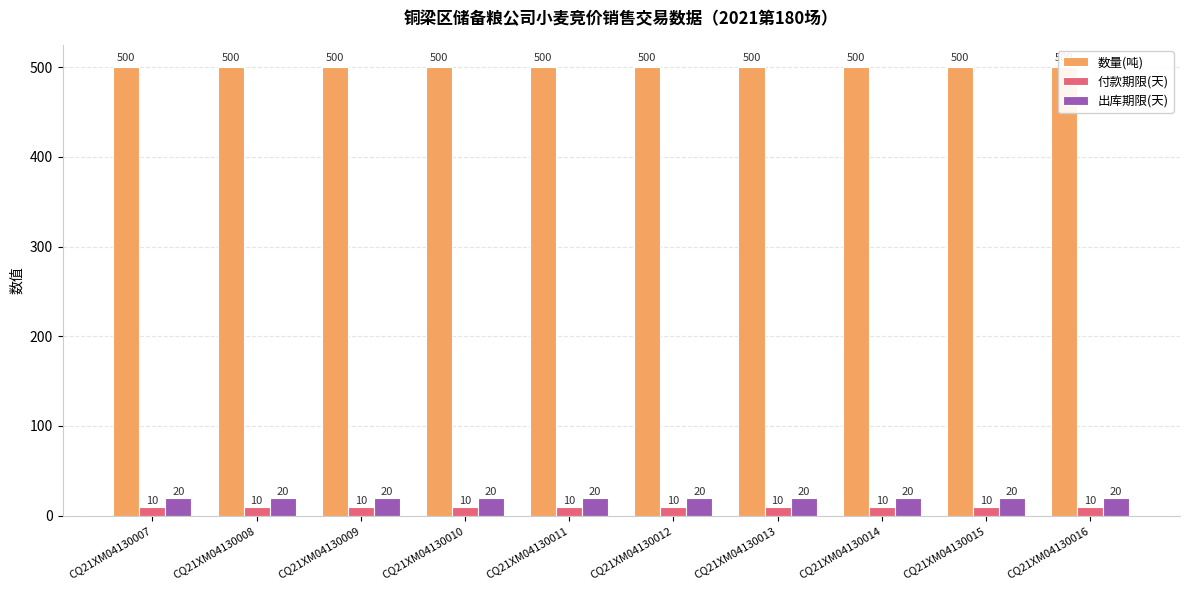

Which series changed the most between CQ21XM04130010 and CQ21XM04130015?

数量(吨)